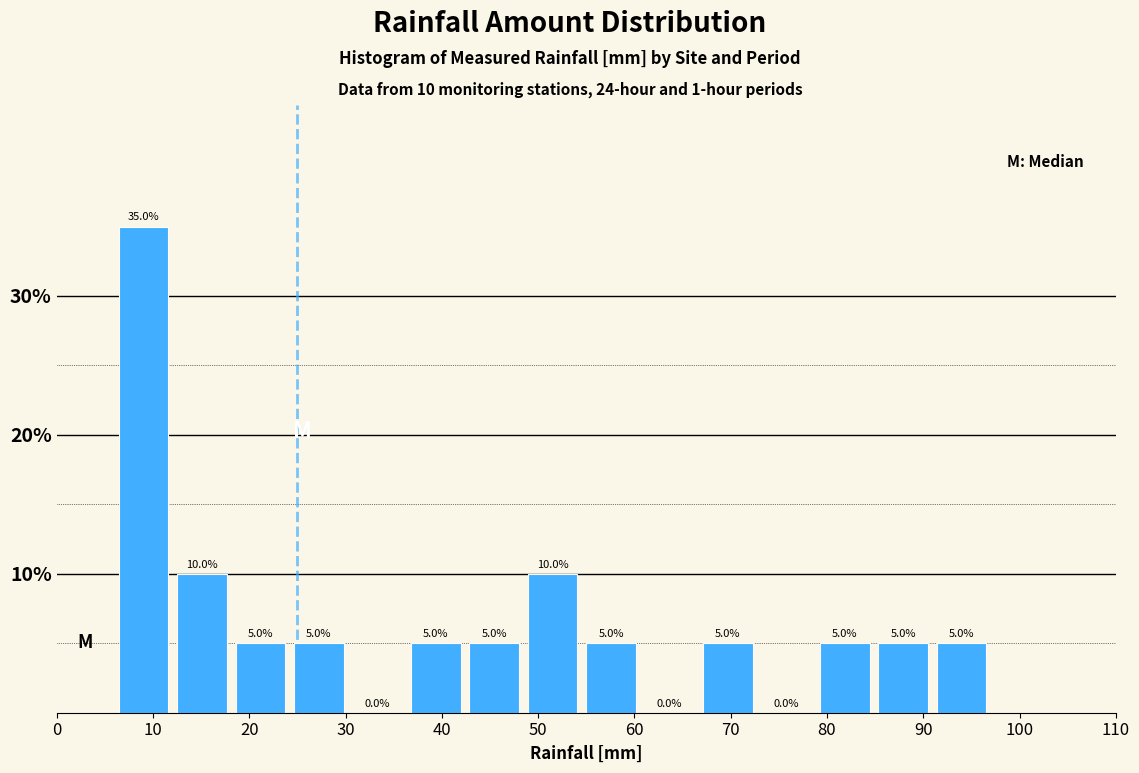

Over which range of the x-axis is the bar tallest?

6 to 12